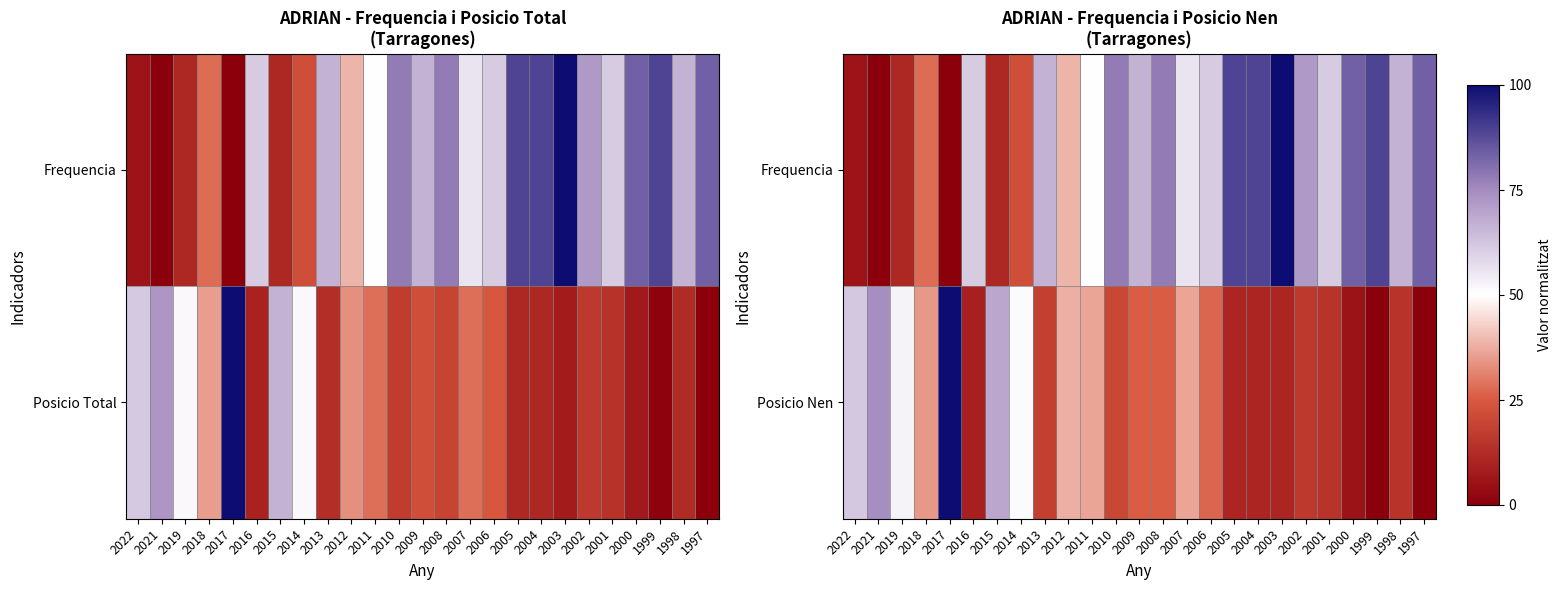

Rank the series by their maximum value, from highest to lowest.

Frequencia, Posicio Nen